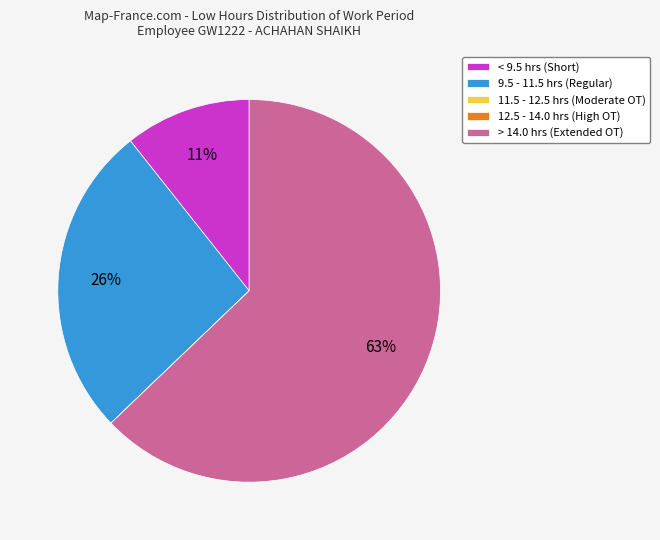

To the nearest percent, what percentage of the pie is < 9.5 hrs (Short)?

11%